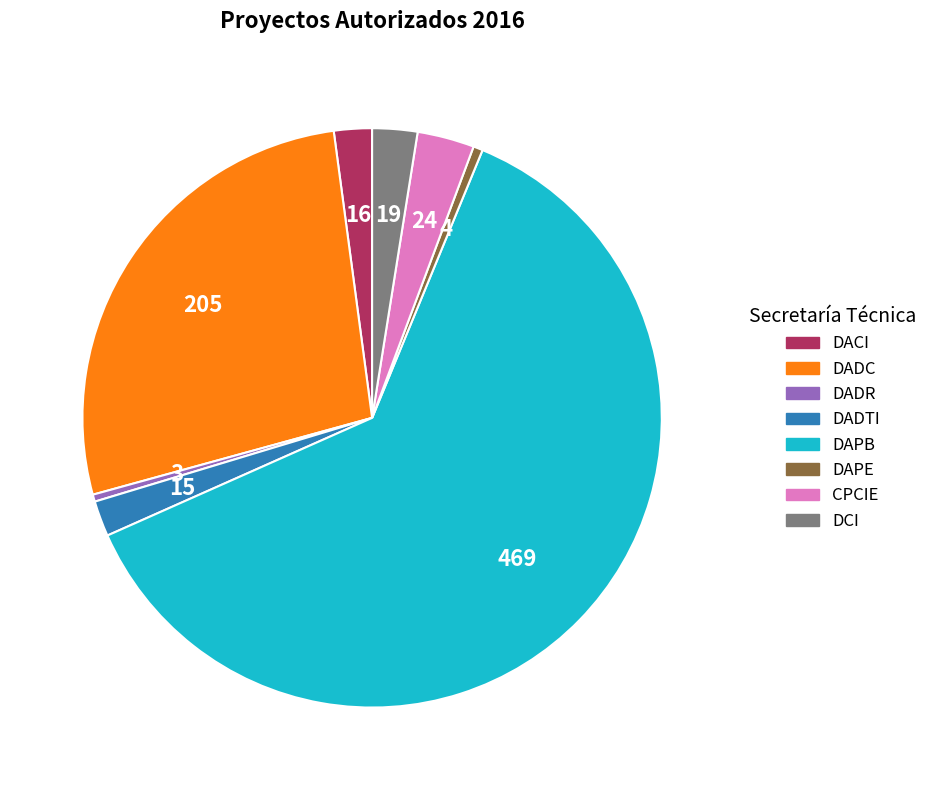

Is the sum of DAPE and DADC greater than half?

No